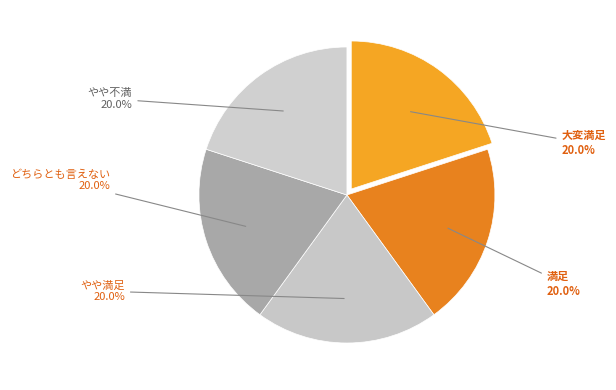

How many slices are in this pie chart?

5